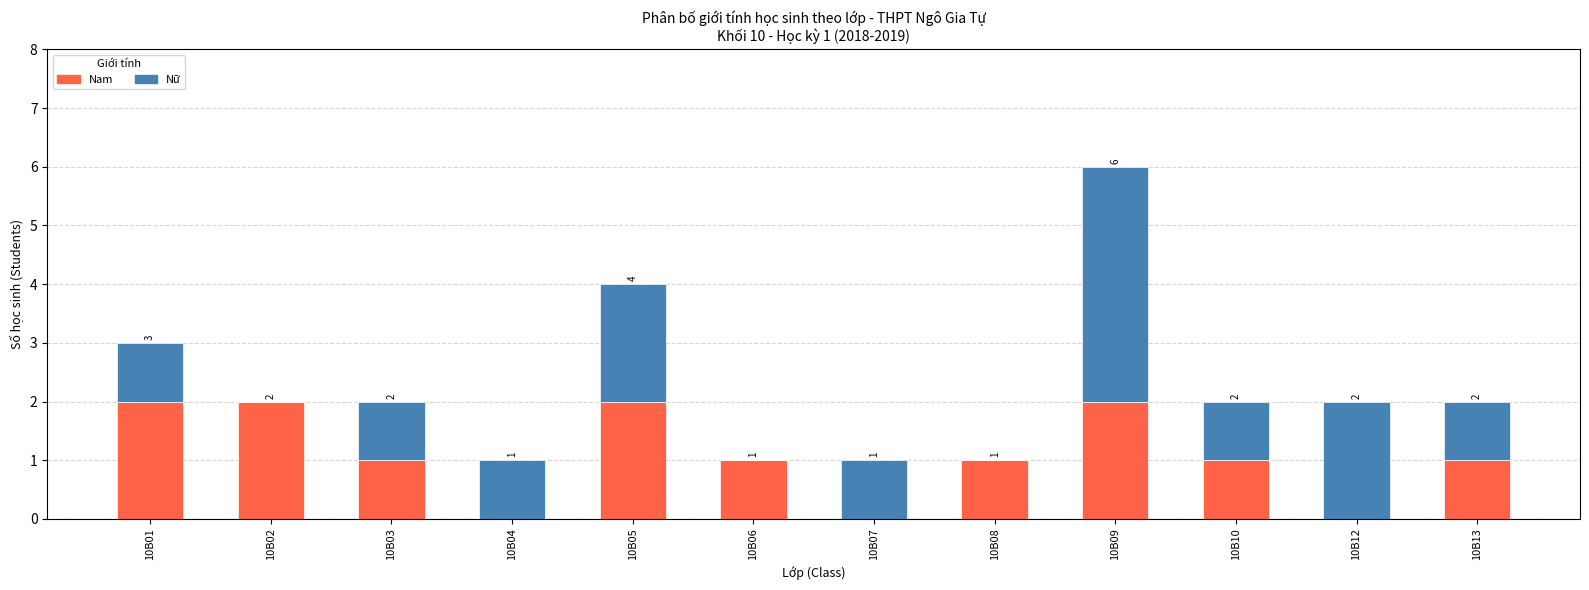

How many series are shown in this chart?

2